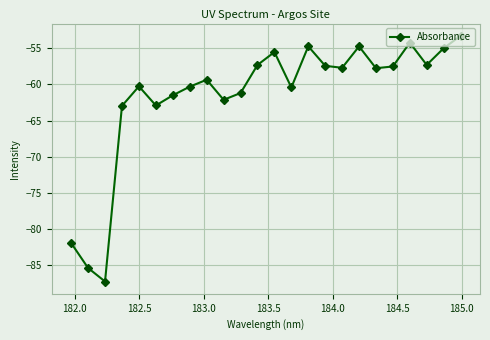

How many series are shown in this chart?

1